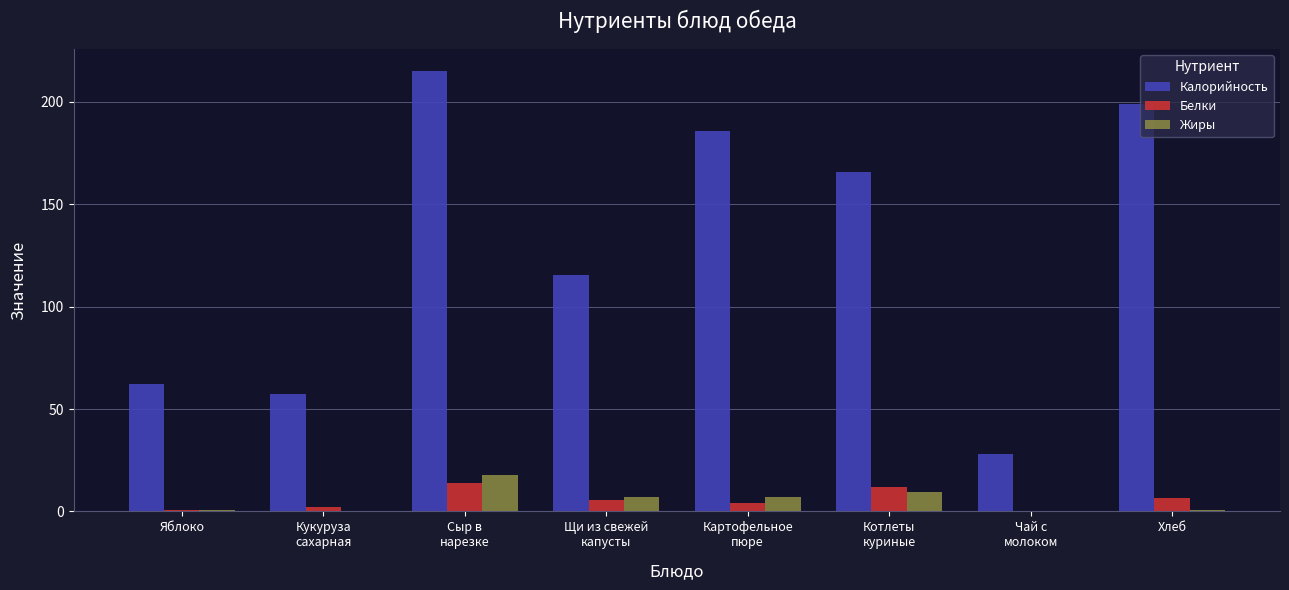

What is the maximum value shown in the chart?

215.0